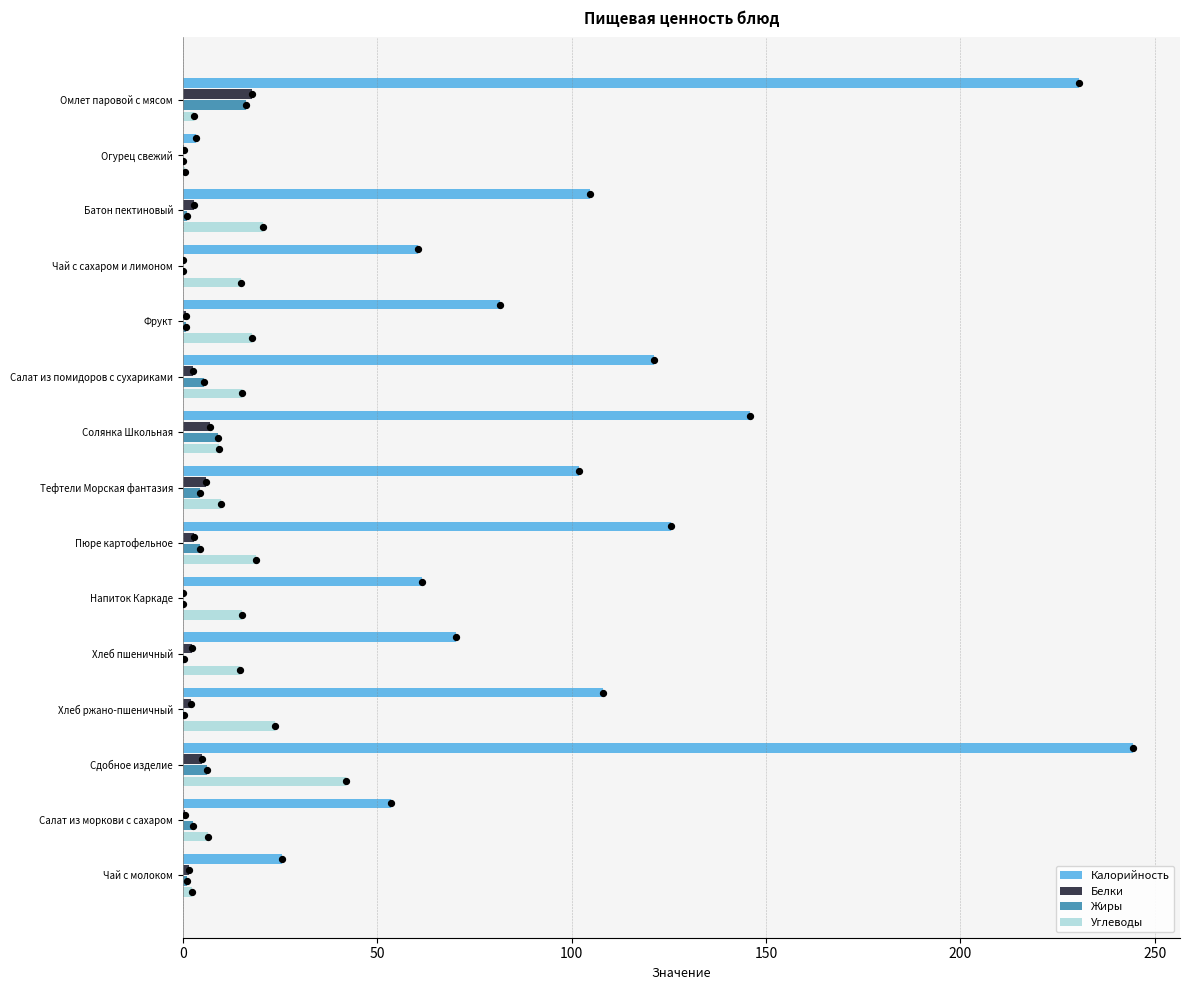

Is the value of Жиры at Чай с молоком greater than the value of Калорийность at Огурец свежий?

No